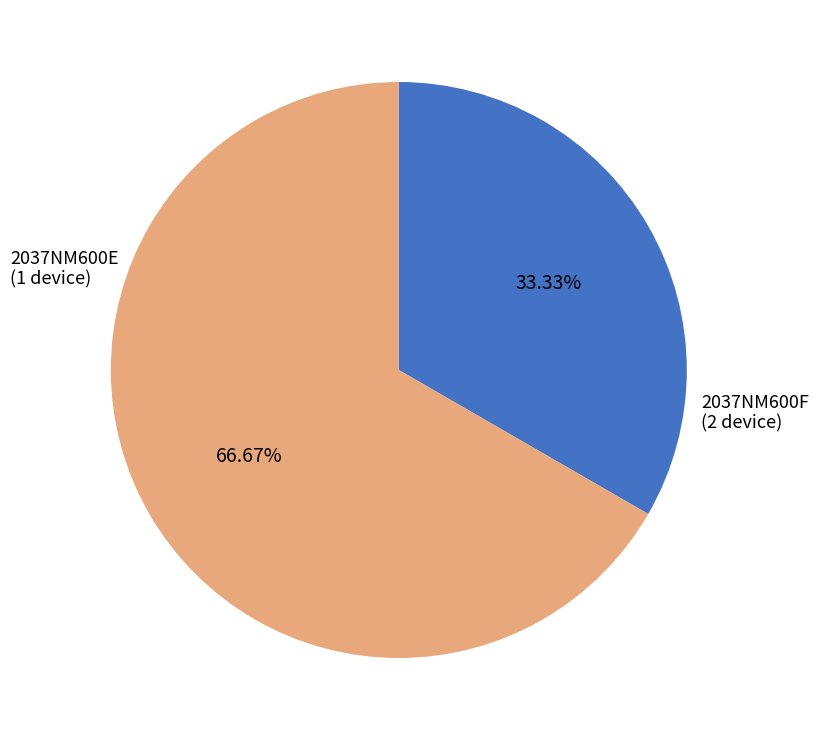

How many segments does this pie chart have?

2